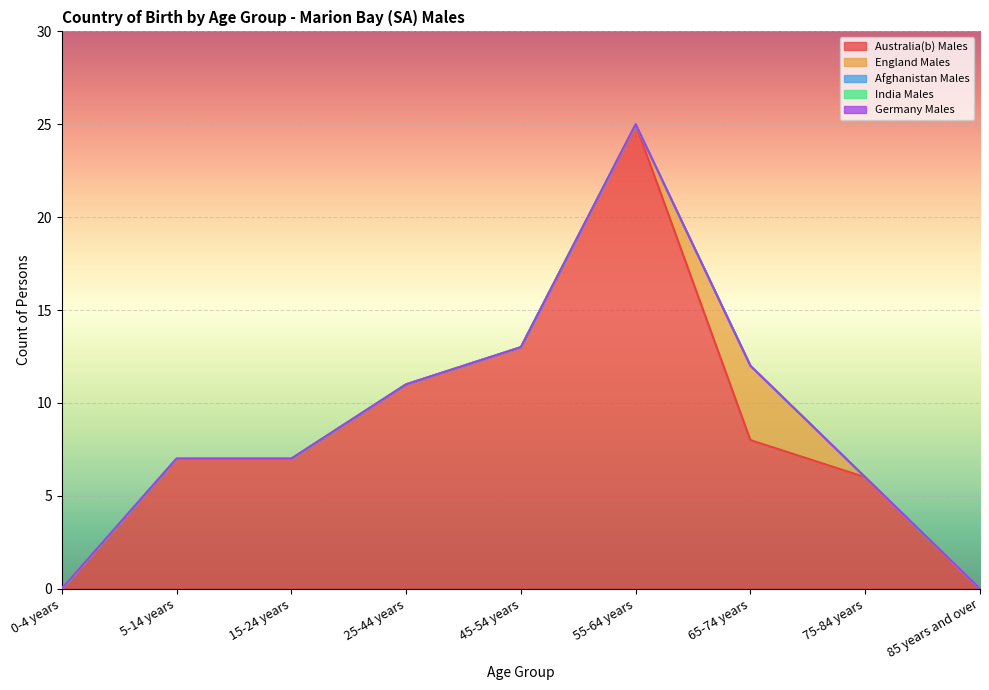

Rank the series by their maximum value, from highest to lowest.

Australia(b) Males, England Males, Afghanistan Males, India Males, Germany Males